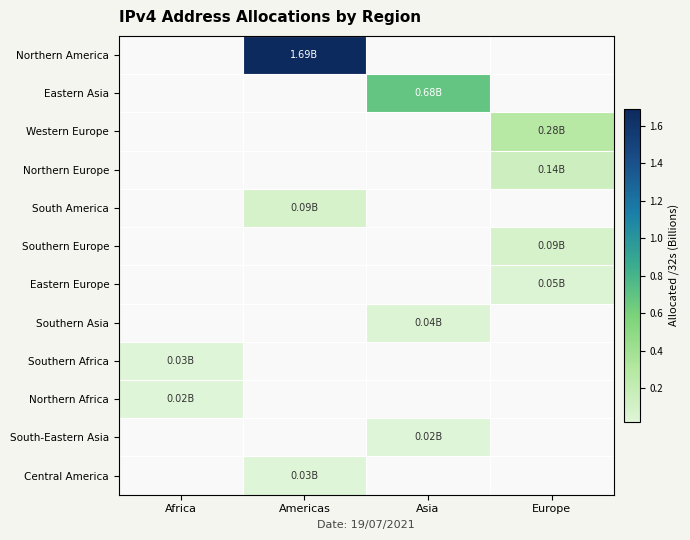

At how many categories does at least one series exceed 0?

4